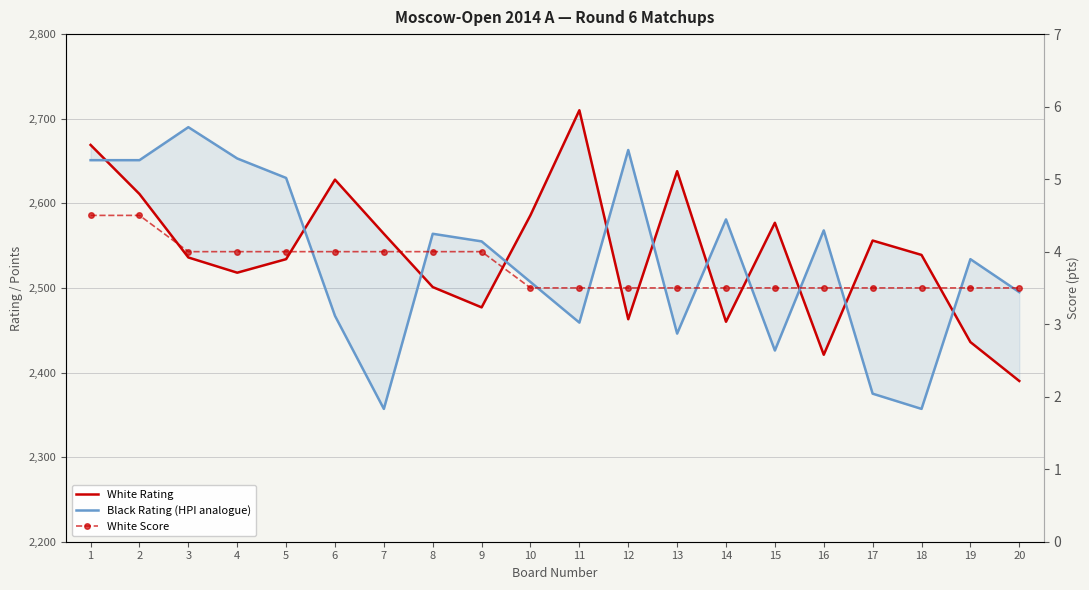

The White Score series shows 3.5 at 14. True or false?

True